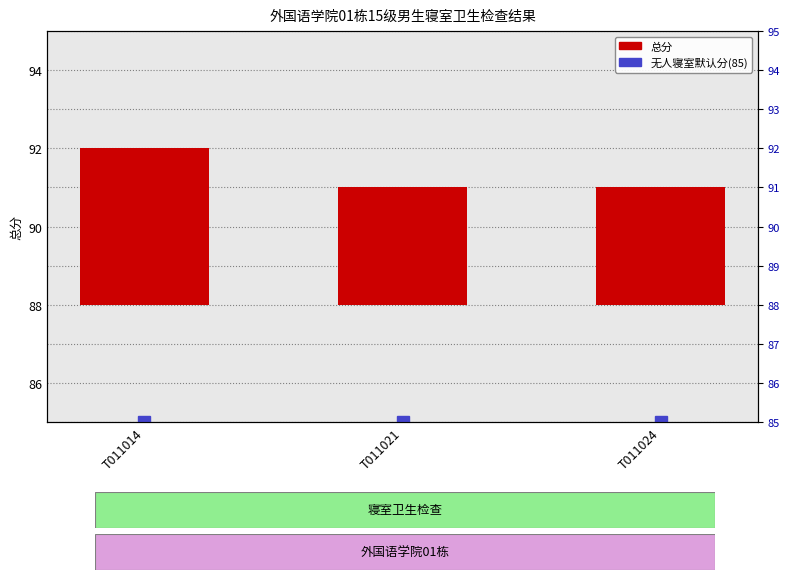

Rank the categories by value from highest to lowest.

T011014, T011021, T011024